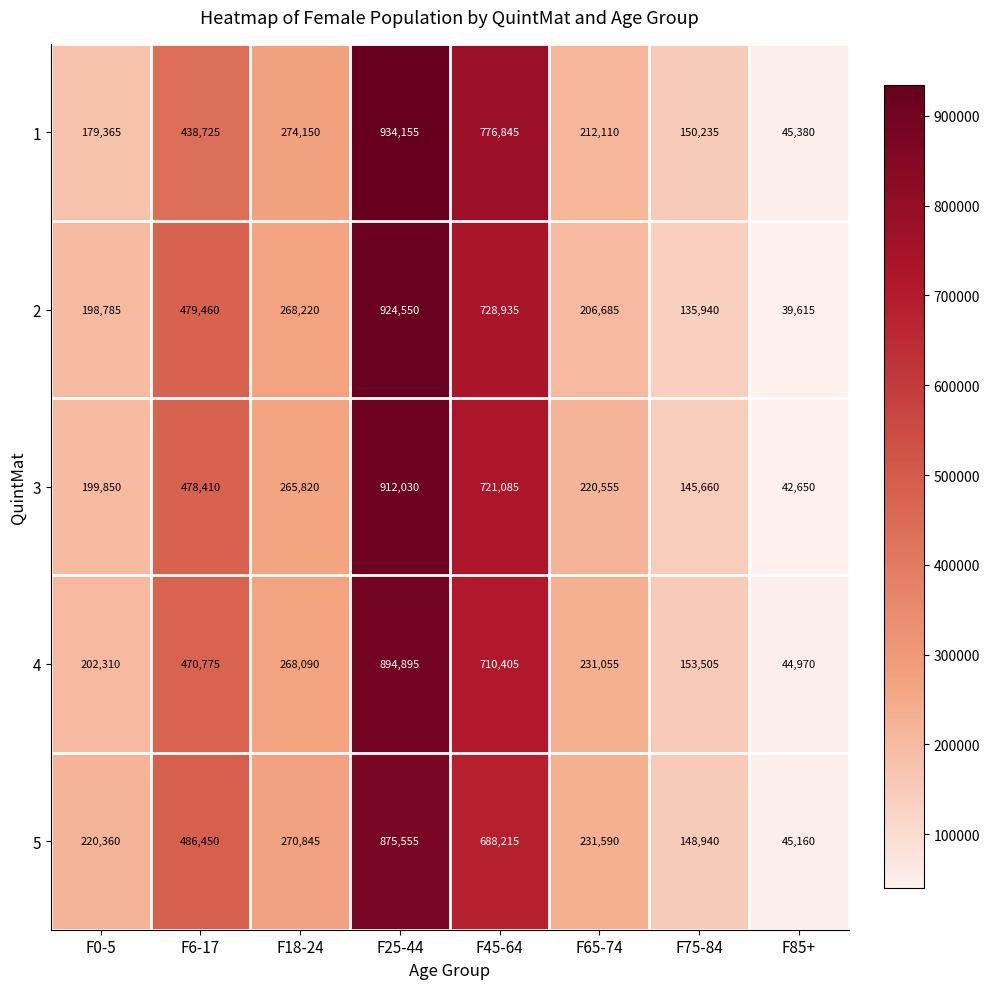

What is the difference between the 5 values at F45-64 and F65-74?

456625